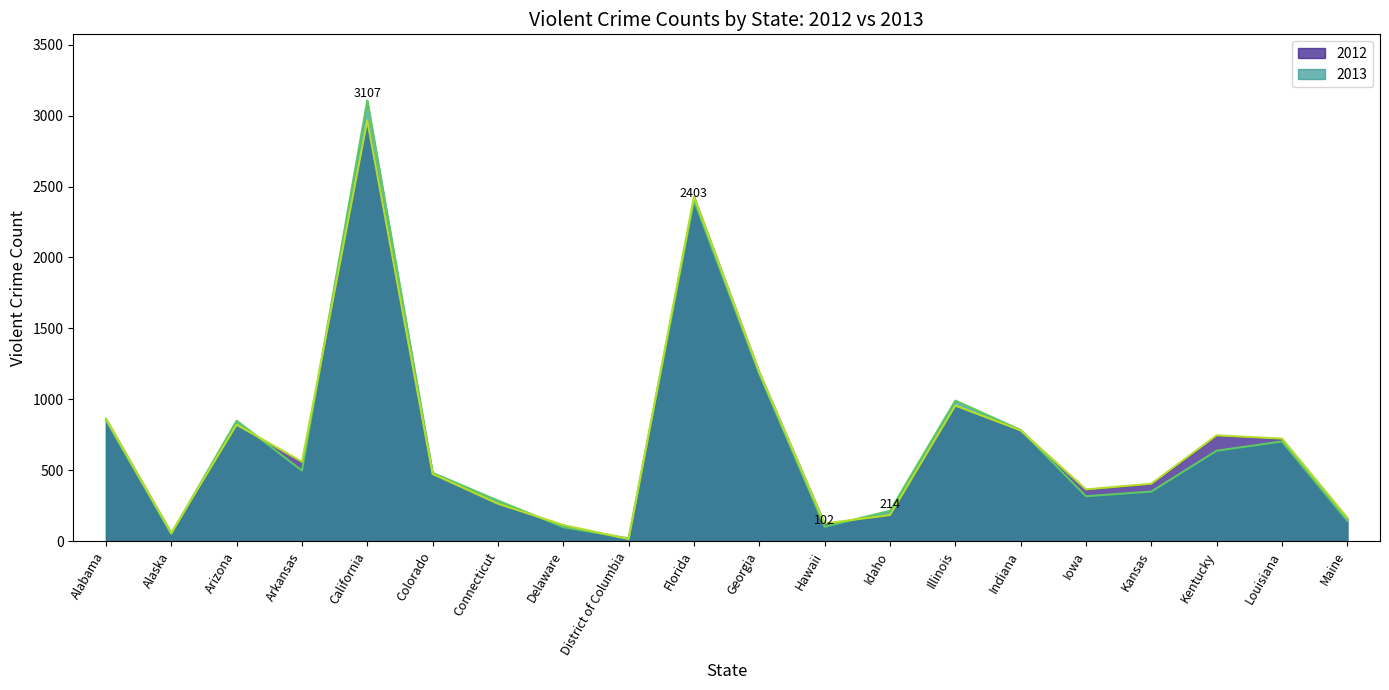

At which category is the sum across all series the highest?

California